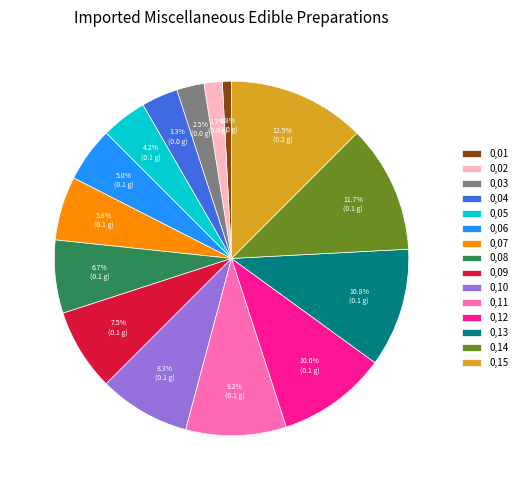

Count the number of slices in the pie.

15